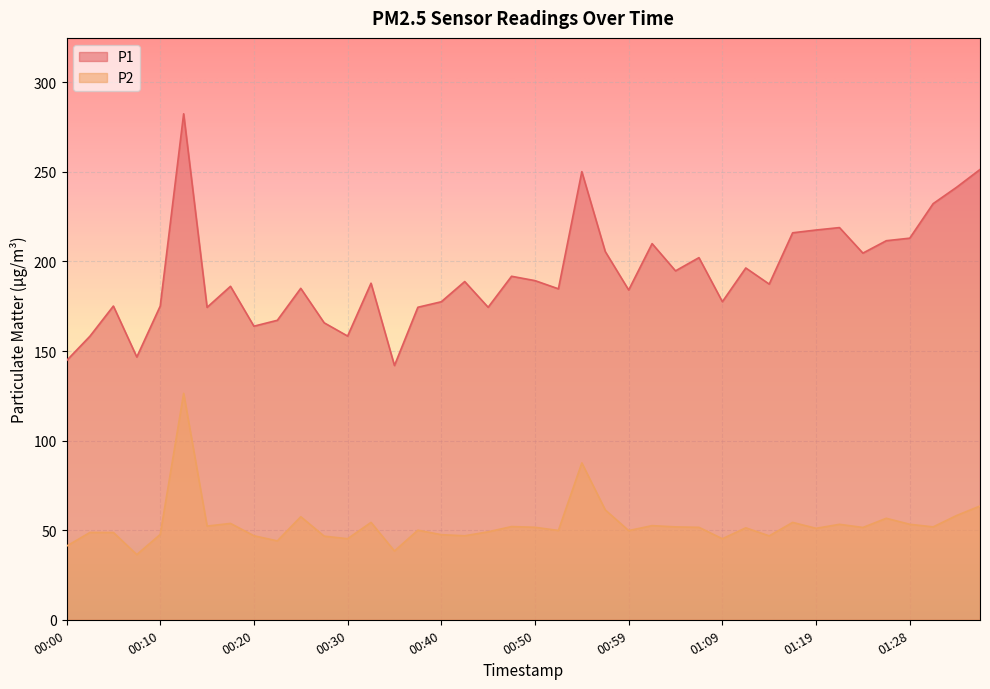

At which category does the chart reach its peak across all series?

00:13